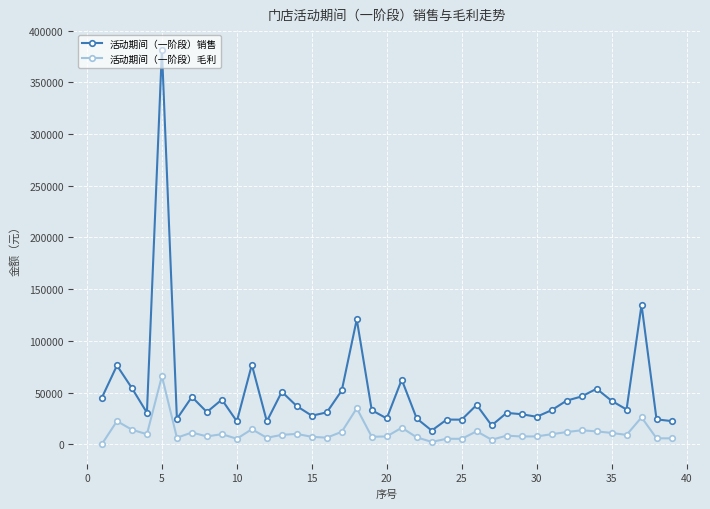

What is the highest value of the 活动期间（一阶段）毛利 series?

65926.0